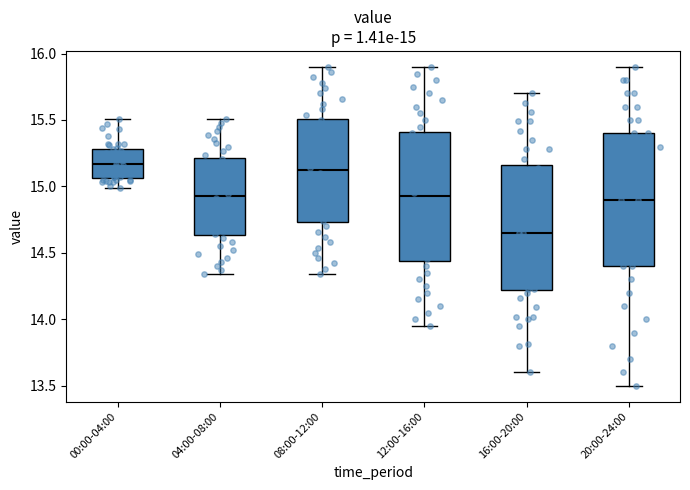

Which box's median line is the lowest?

16:00-20:00